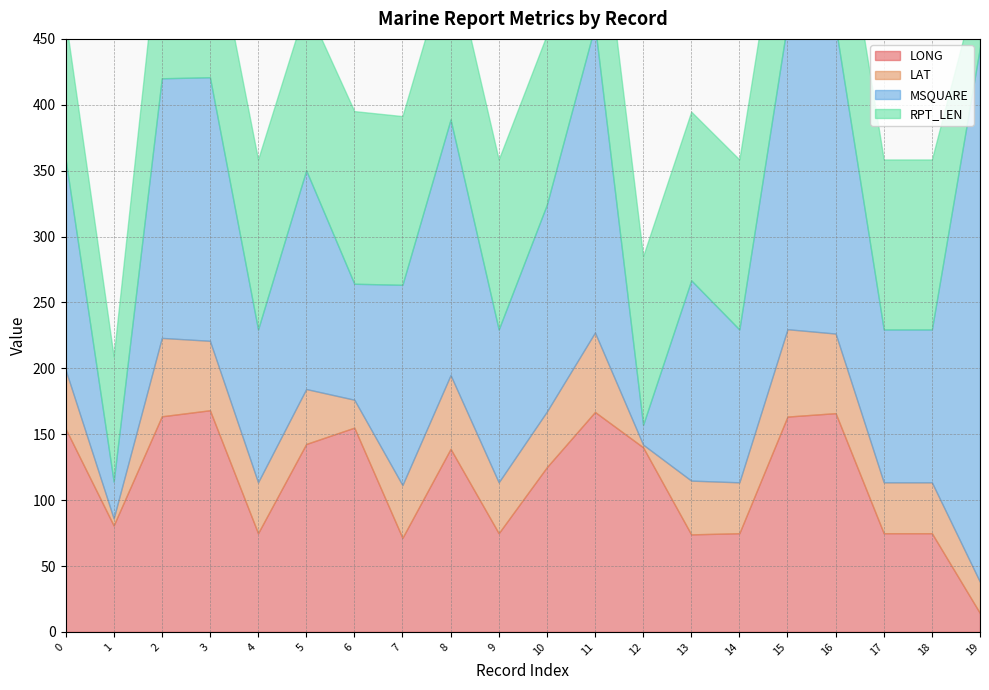

Is it true that LONG equals 72.8 at 3?

False